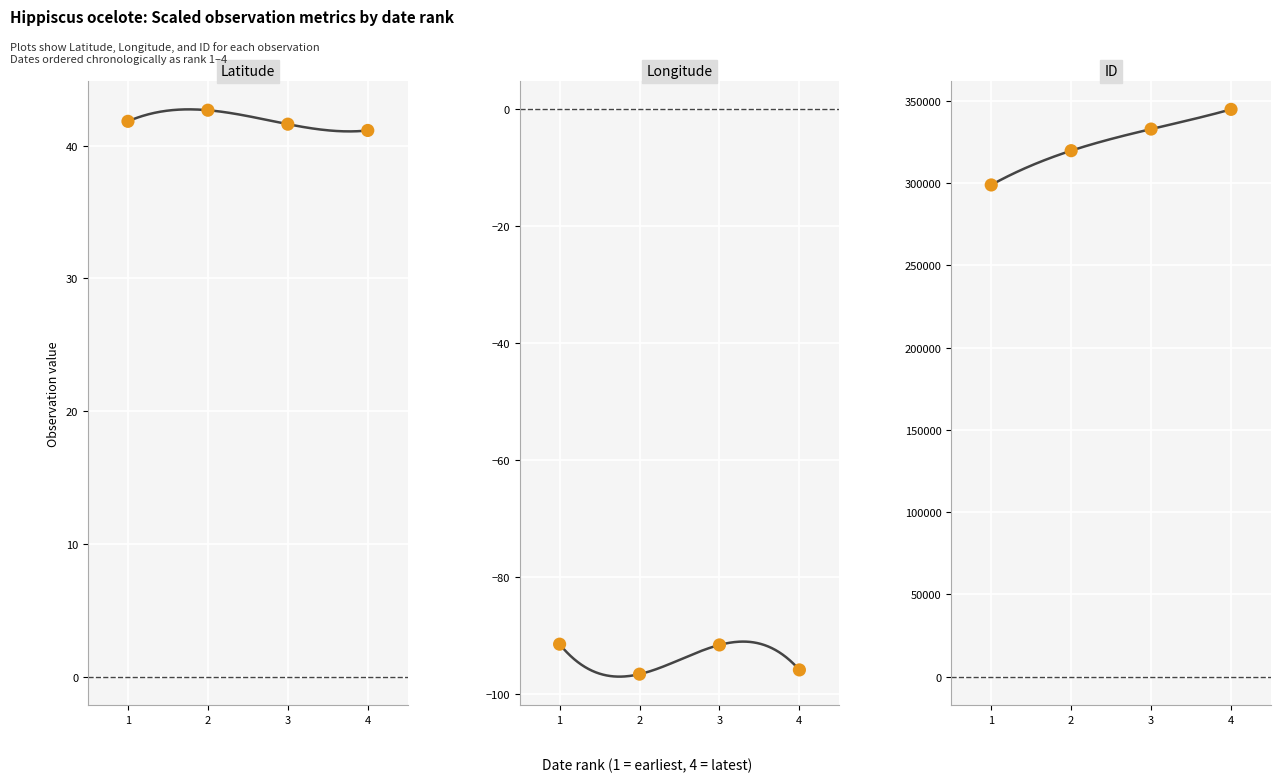

Which series has the largest total across all categories?

ID